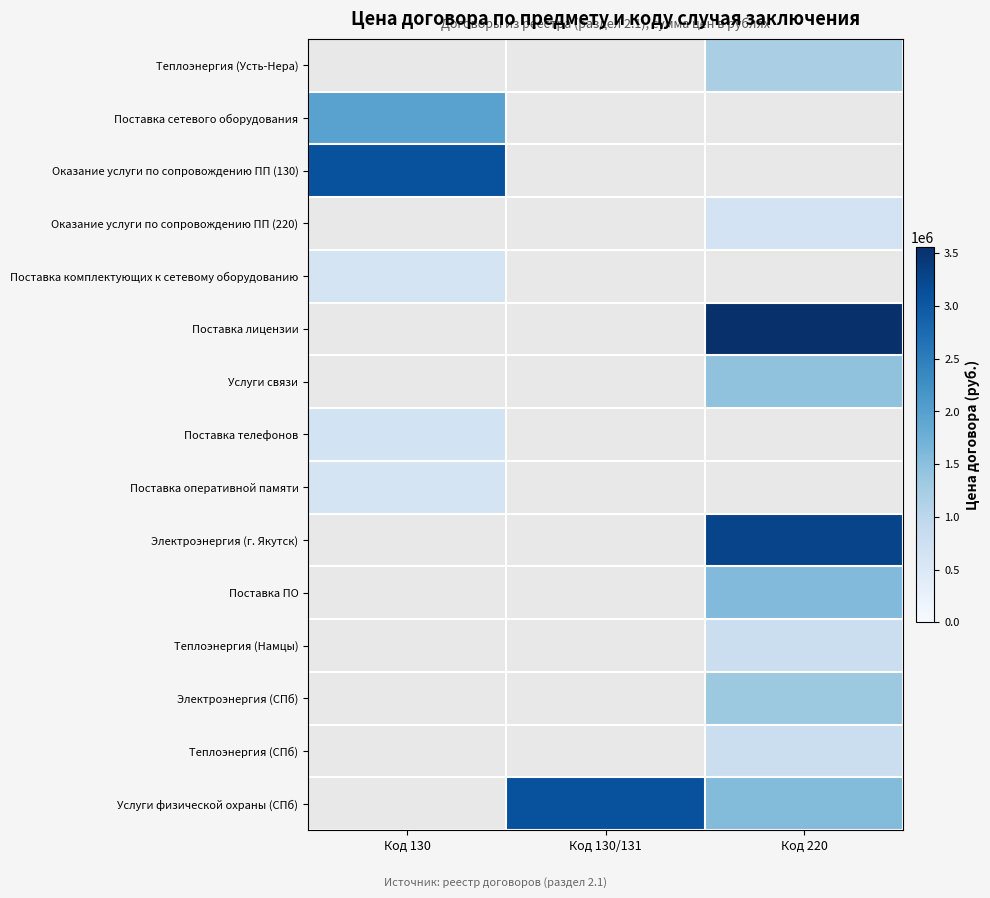

Which label corresponds to the smallest value in the chart?

Код 130